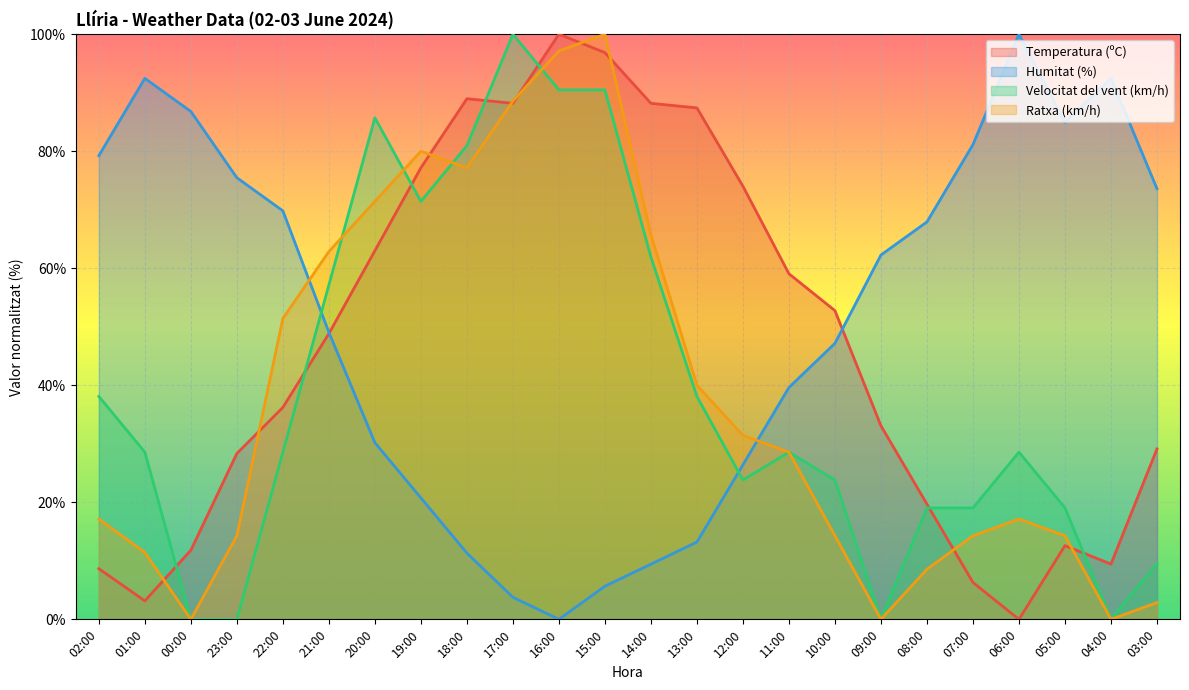

At which label does Temperatura (ºC) reach its minimum?

06:00